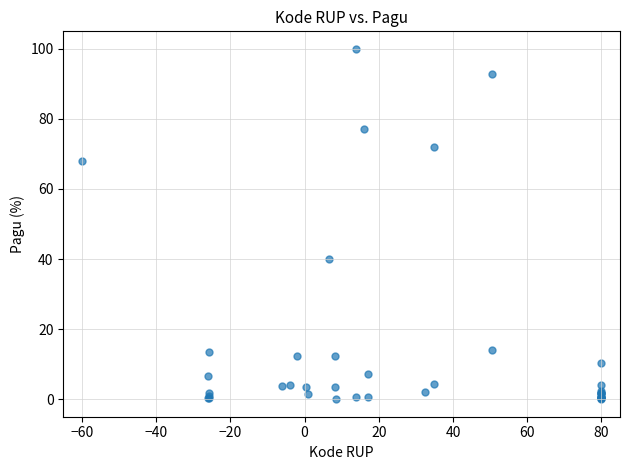

What Y value in the scatter plot is closest to 50?

40.2